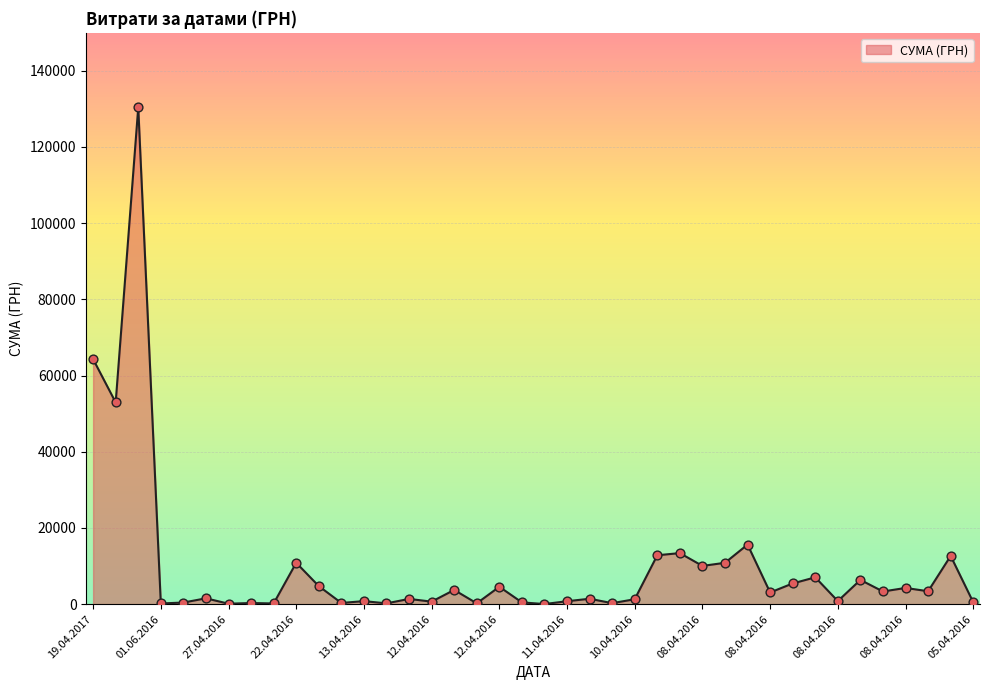

What is the difference between the maximum and minimum values?

130357.3